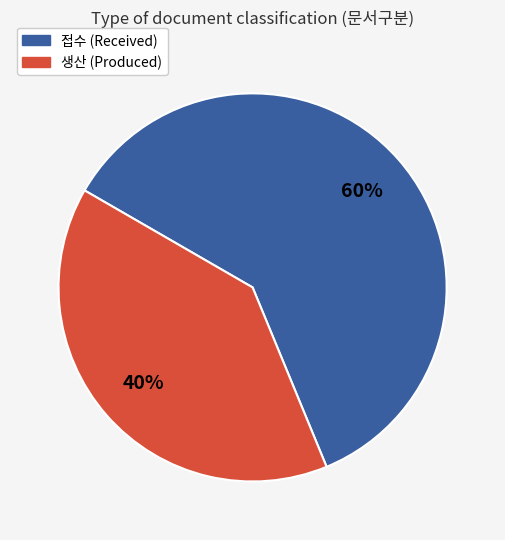

Count the number of slices in the pie.

2